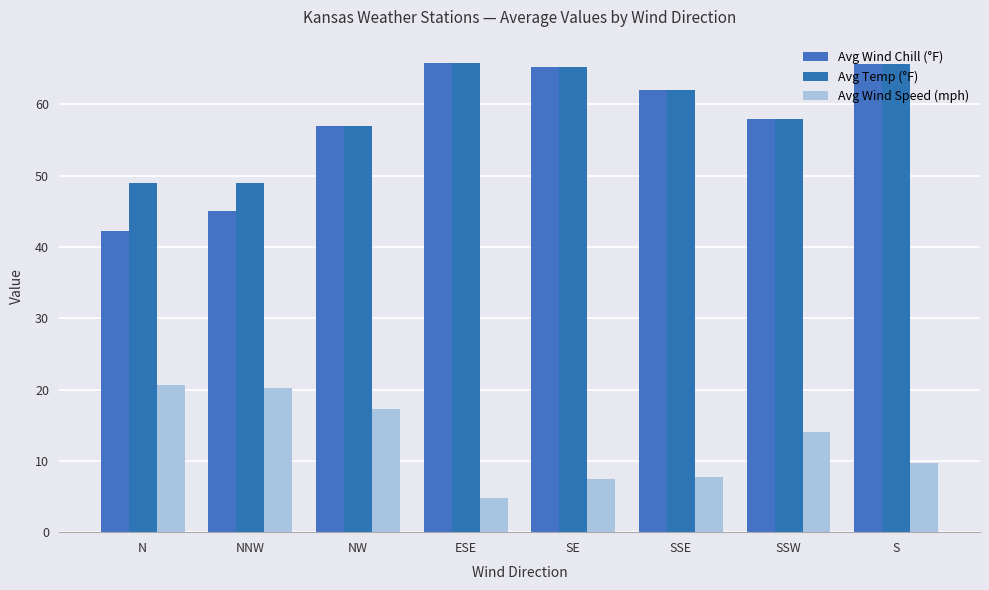

What is the label of the 5th bar from the right?

ESE